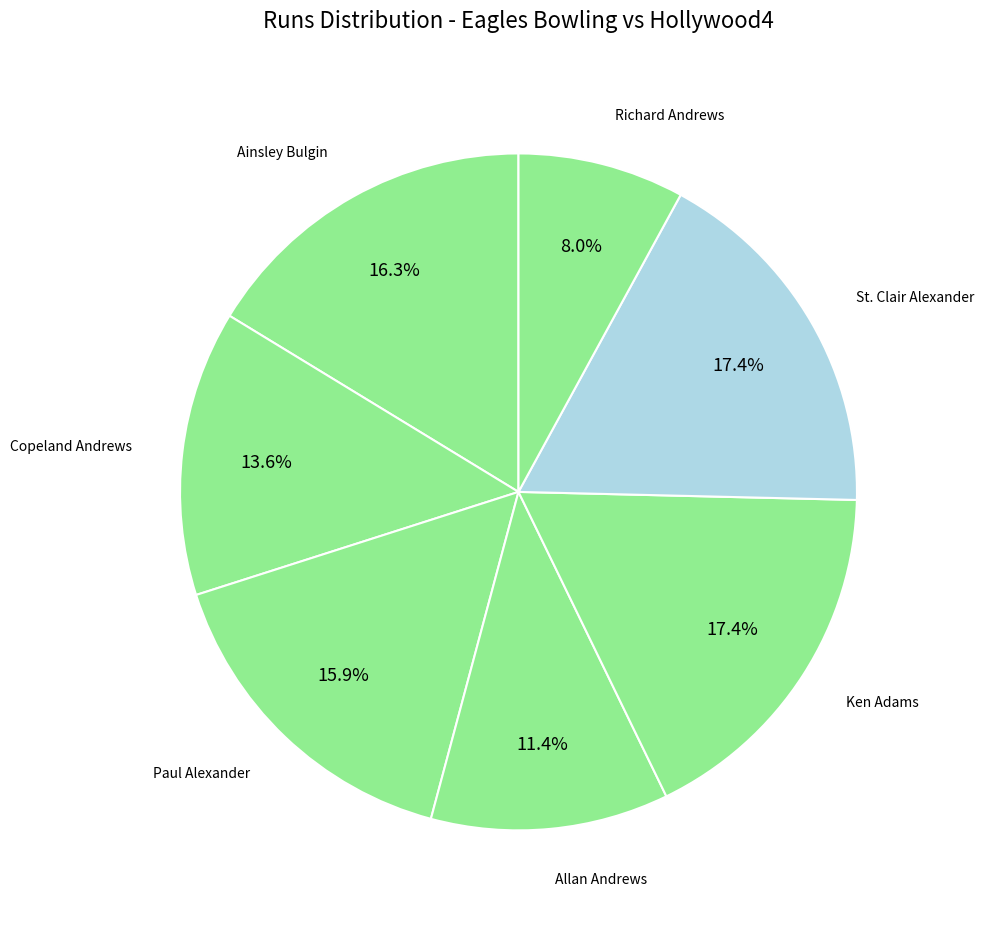

Do Allan Andrews and Copeland Andrews together represent more than half of the pie?

No